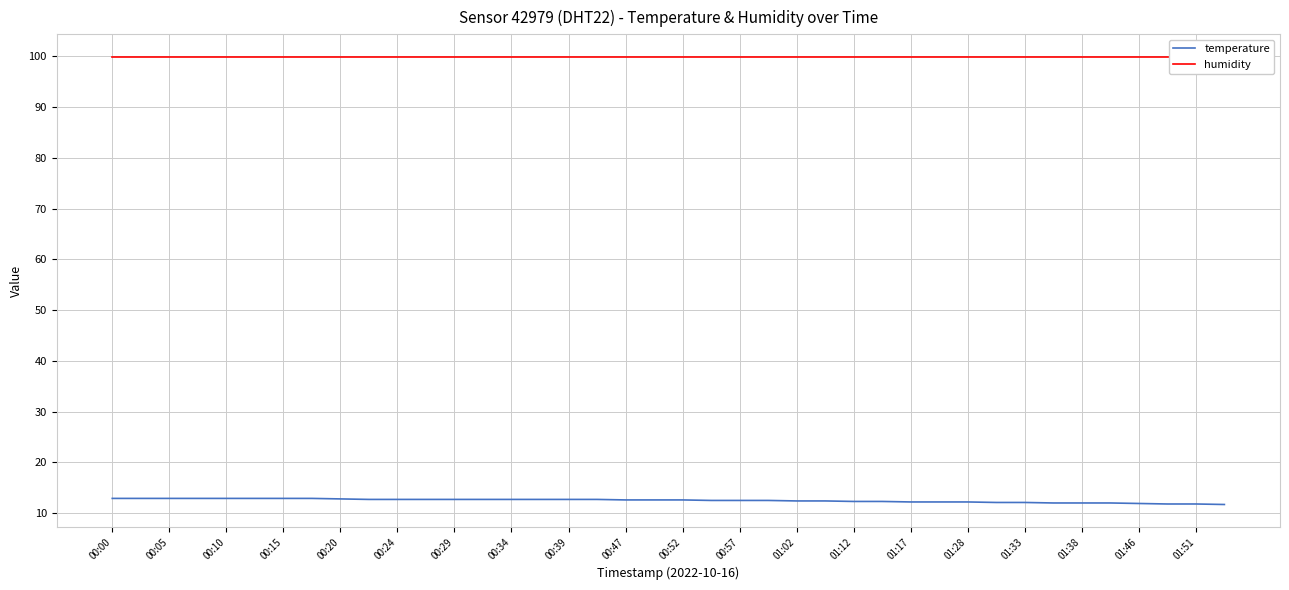

What is the total value across all series at 37?

111.7